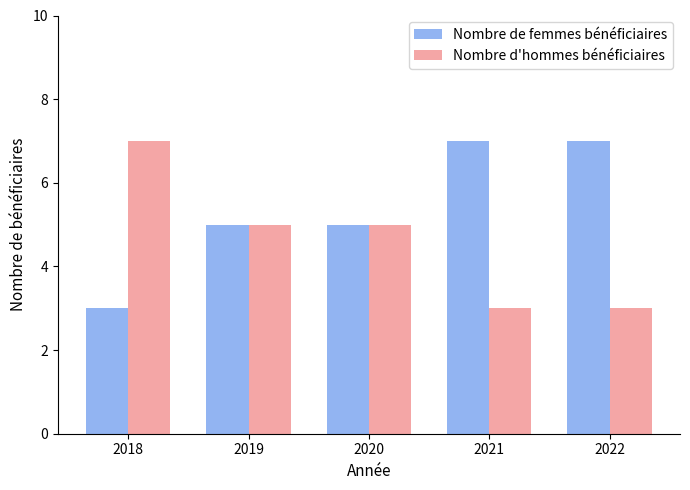

How many bars are there in each group?

2